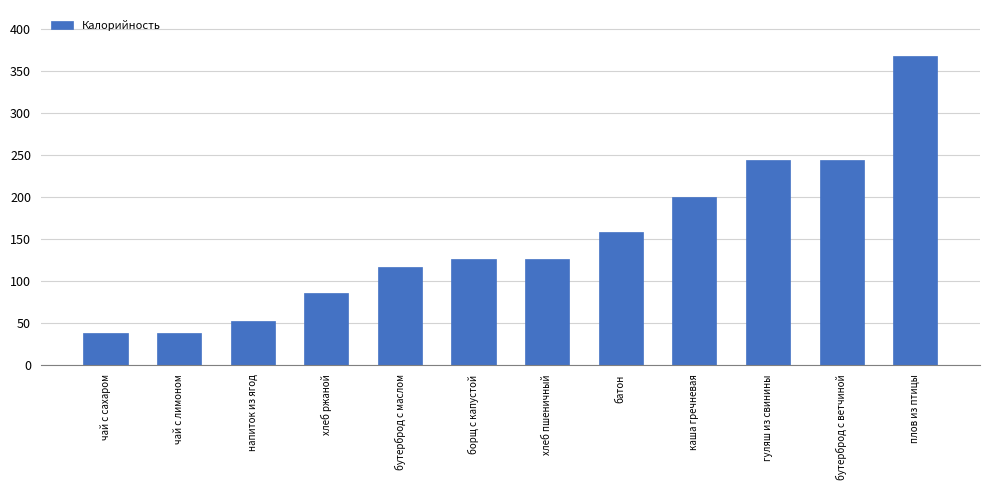

The value at батон is 50. True or false?

False